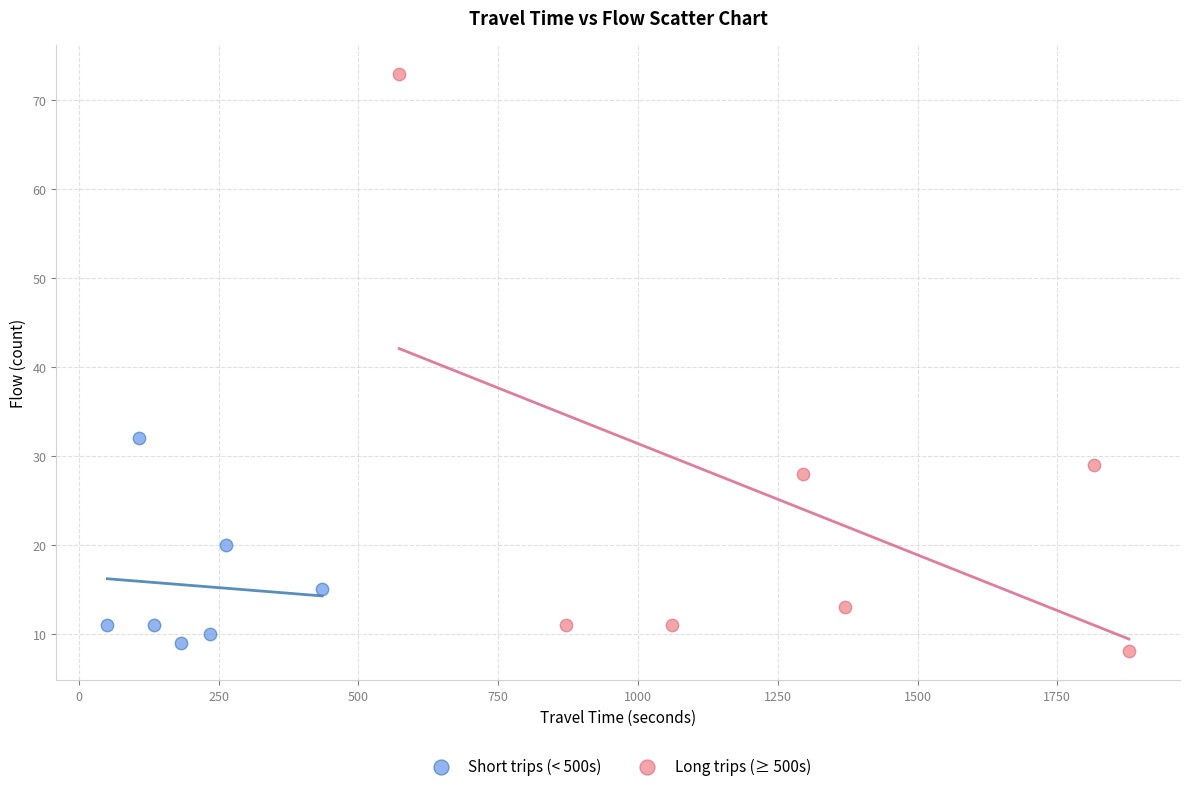

What are all the series names shown in the legend?

Short trips (< 500s), Long trips (≥ 500s)